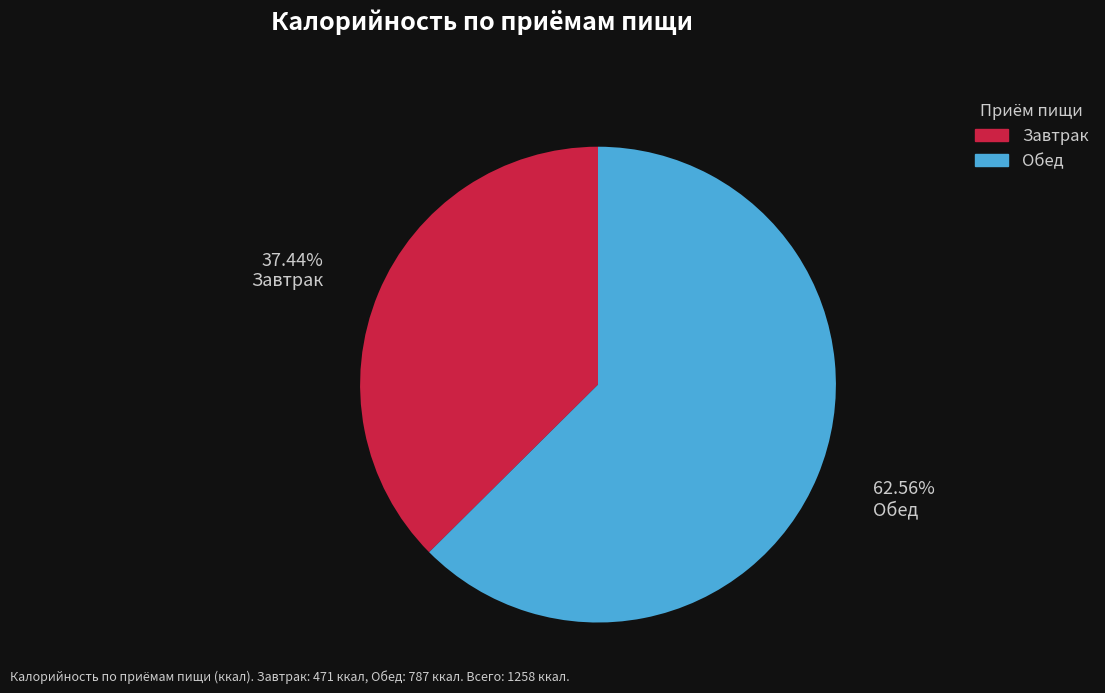

How many slices are in this pie chart?

2